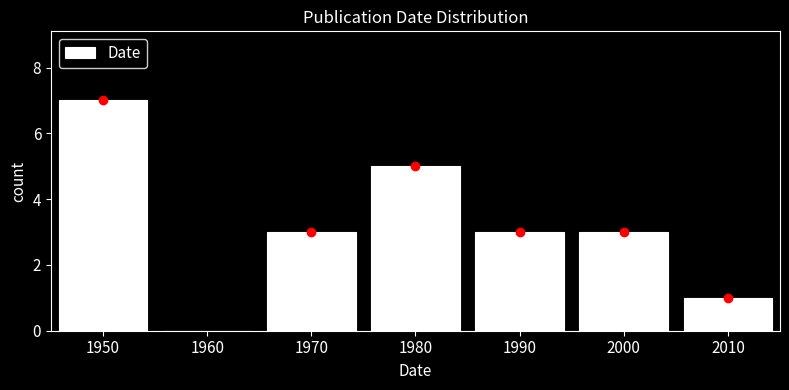

How tall is the bar that spans 1945 to 1955 on the x-axis? The values are not printed on the chart, so give them approximately, as read against the axis.

7